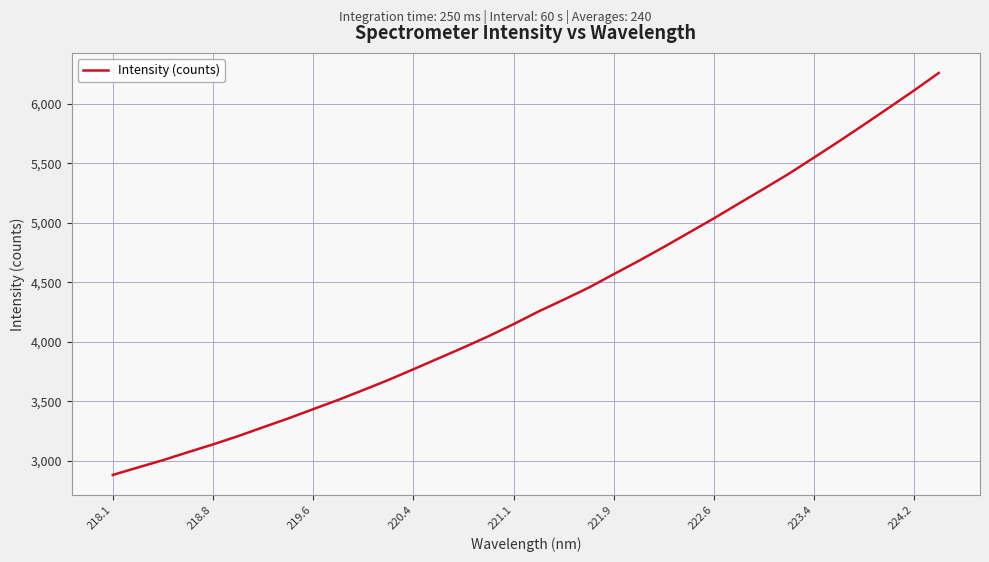

What is the difference between the maximum and minimum values?

3376.7